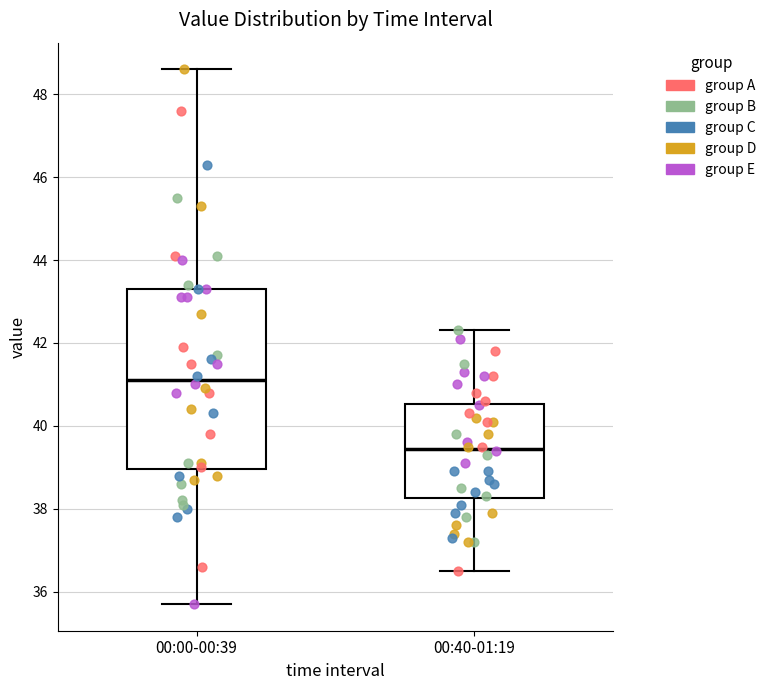

Comparing the boxes themselves (not the whiskers), which one is the tallest?

00:00-00:39